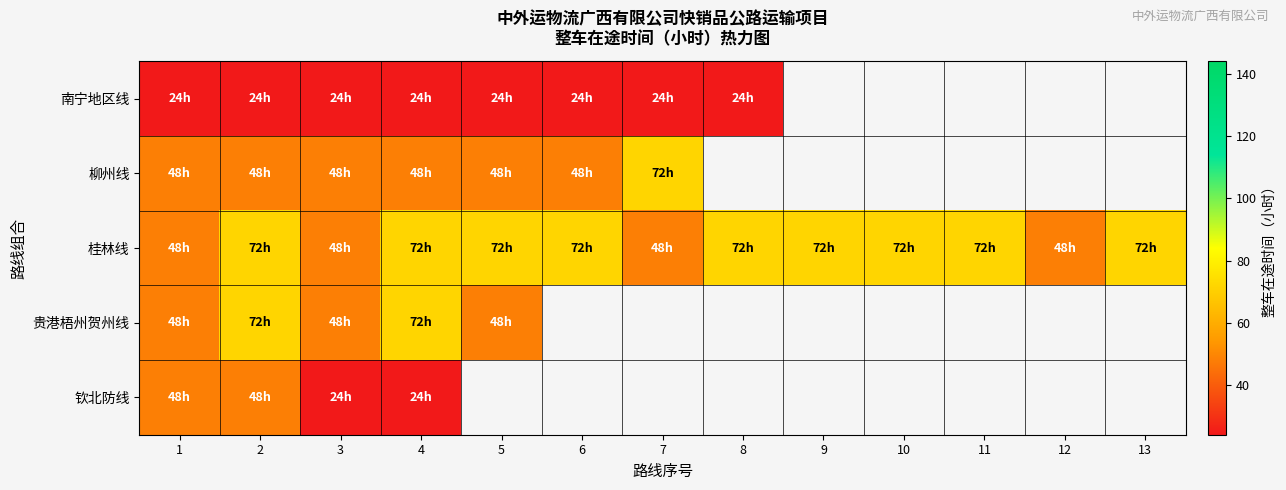

What is the spread (max minus min) of values at 1?

24.0